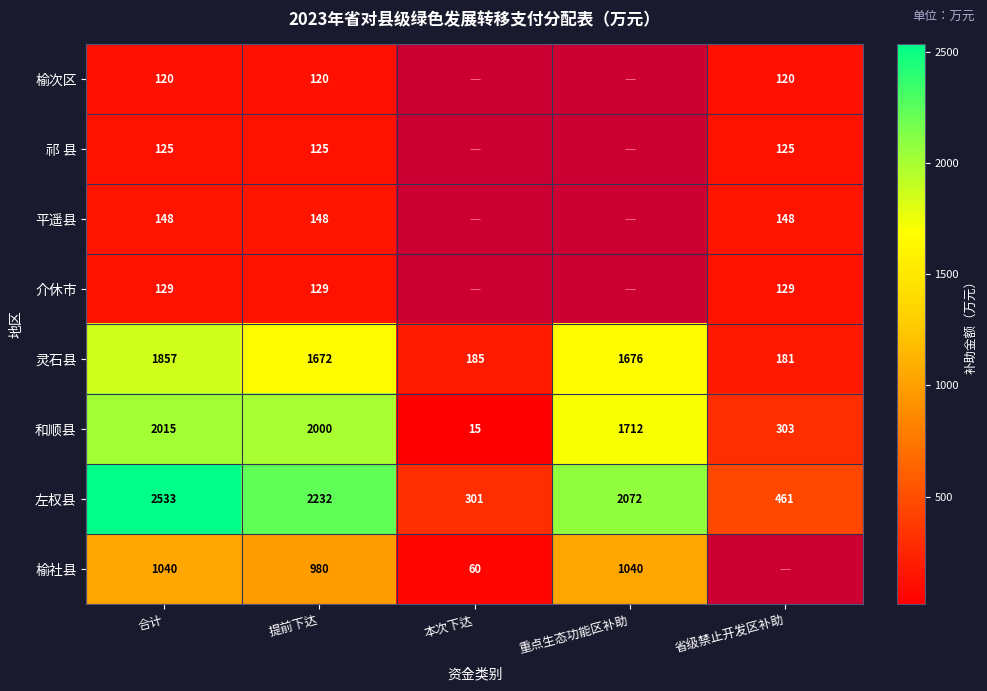

What is the difference between the maximum and minimum values in the 左权县 series?

2232